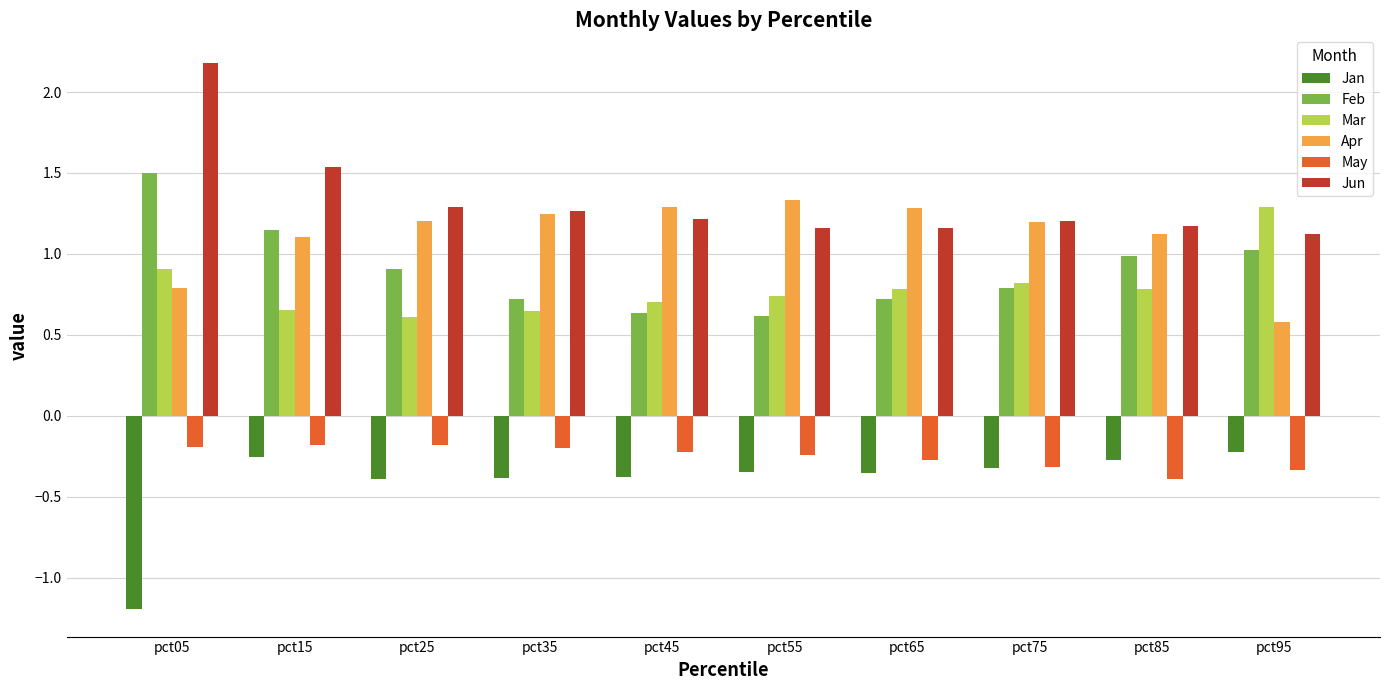

What is the difference between the highest and lowest values at pct25?

1.7